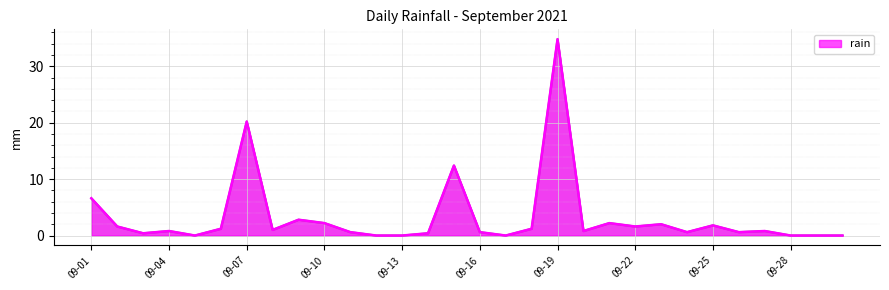

What is the maximum value shown in the chart?

34.8